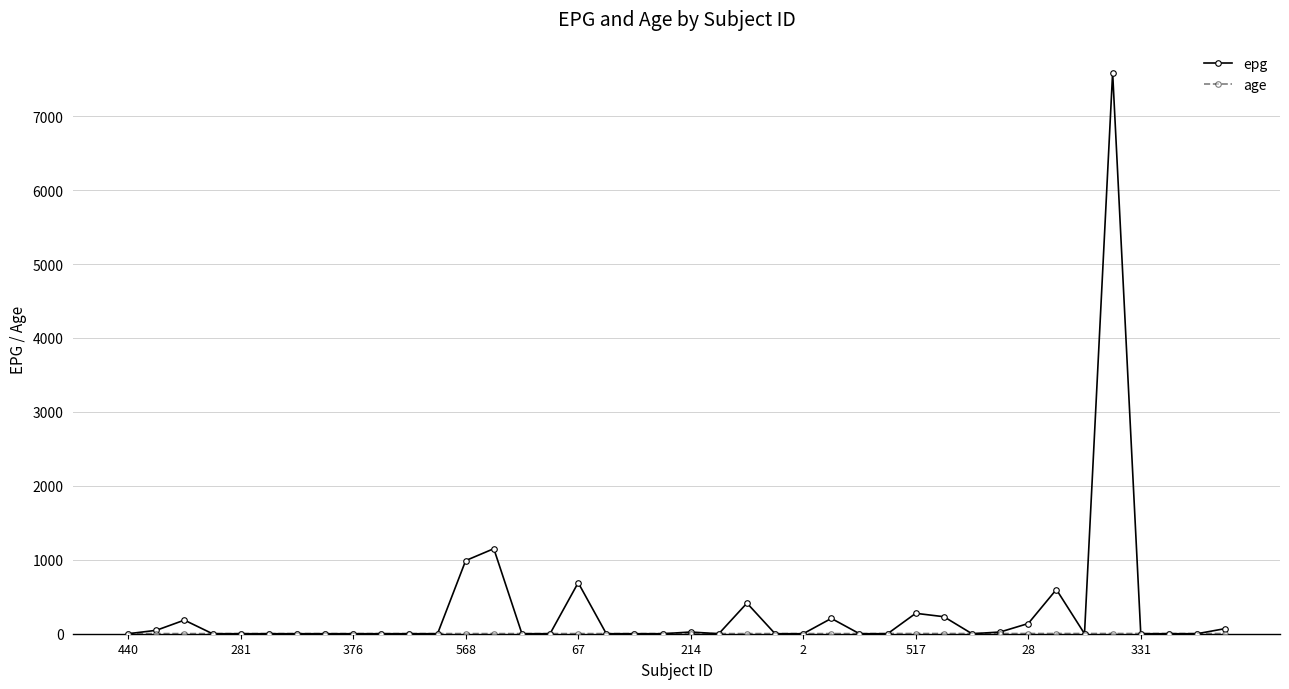

True or false: epg has more than 0 interior local peaks.

True